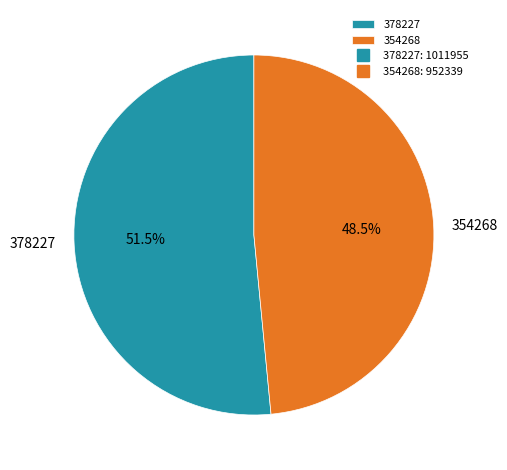

To the nearest percent, what is the difference between the 354268 and 378227 slice percentages?

3%